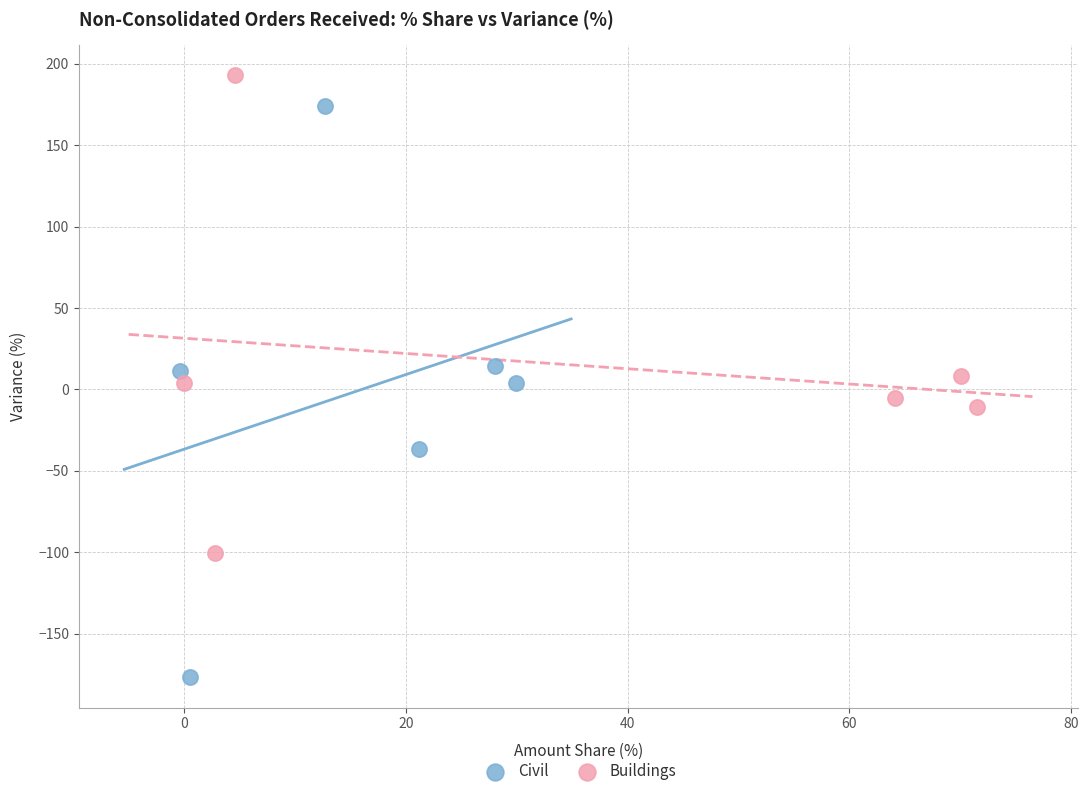

What are all the series names shown in the legend?

Civil, Buildings